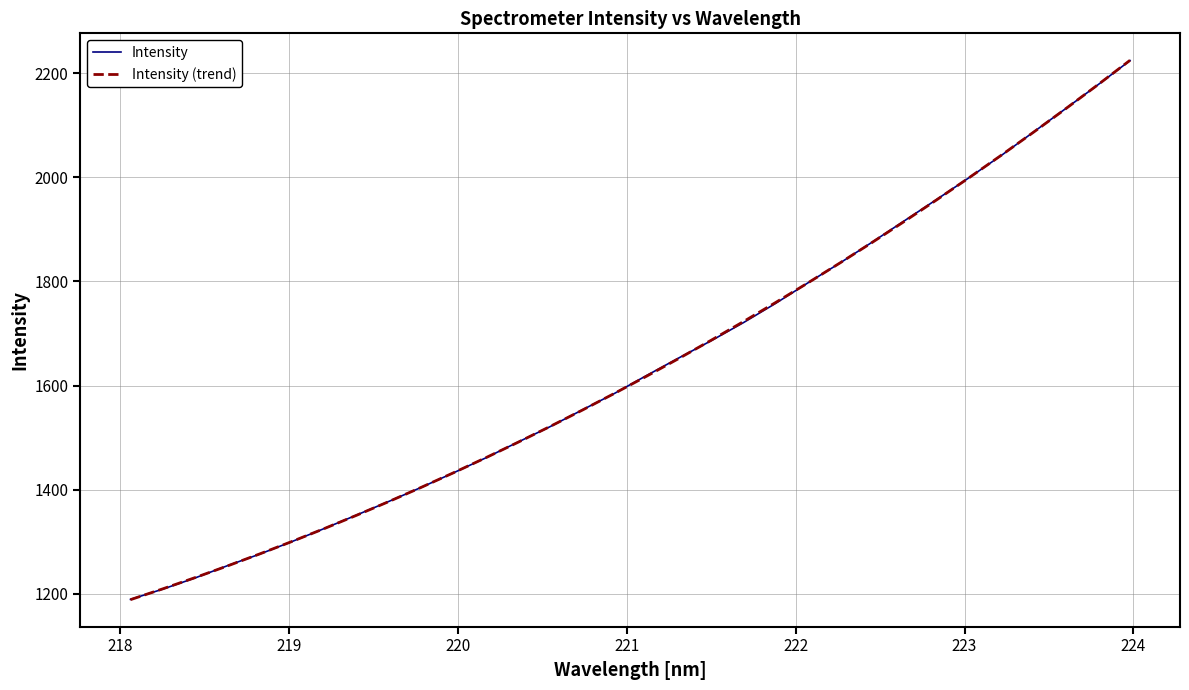

Does the chart display data point markers on the line(s)?

No